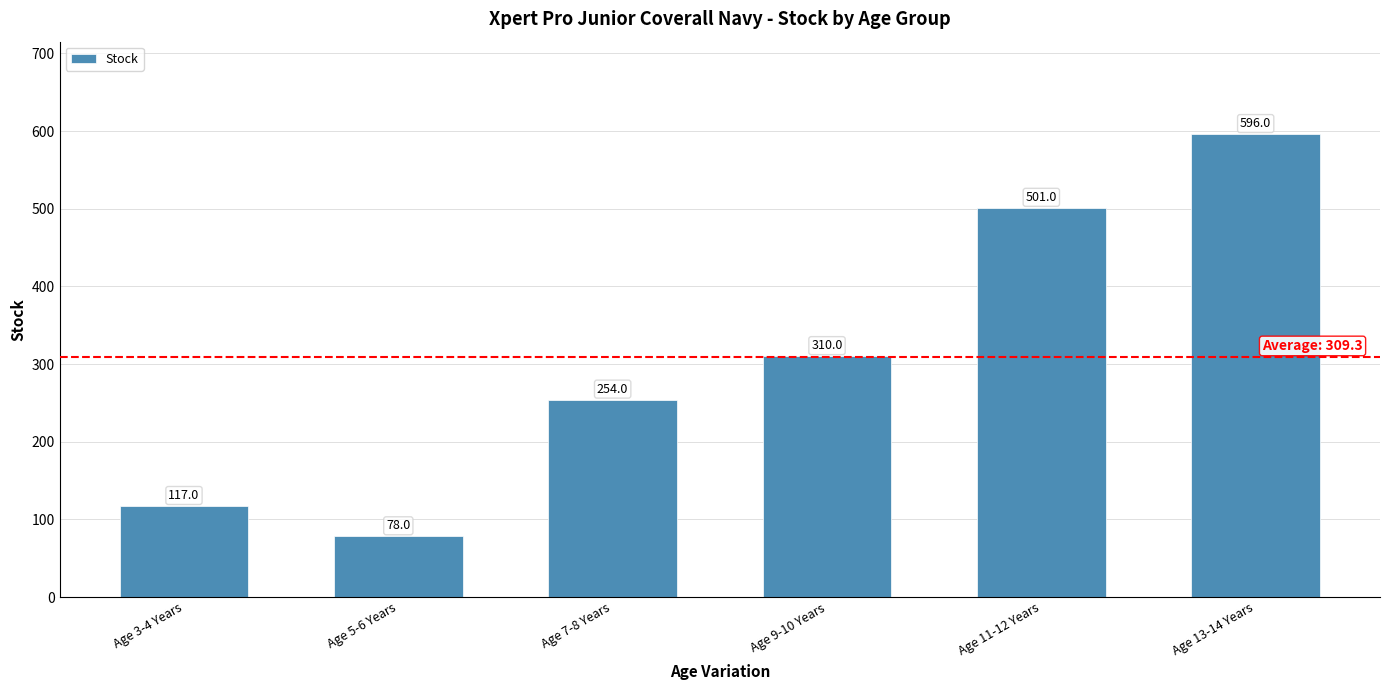

At which category does the chart reach its minimum across all series?

Age 5-6 Years